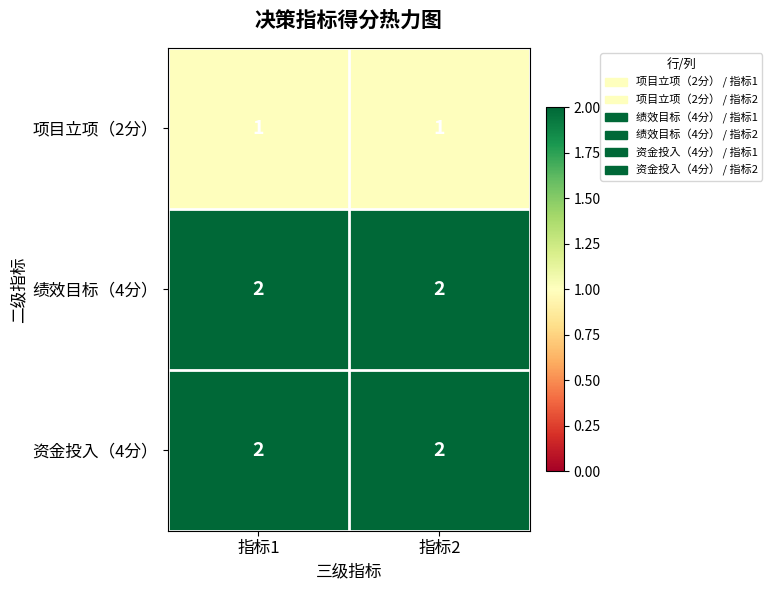

At how many categories does at least one series exceed 1?

2